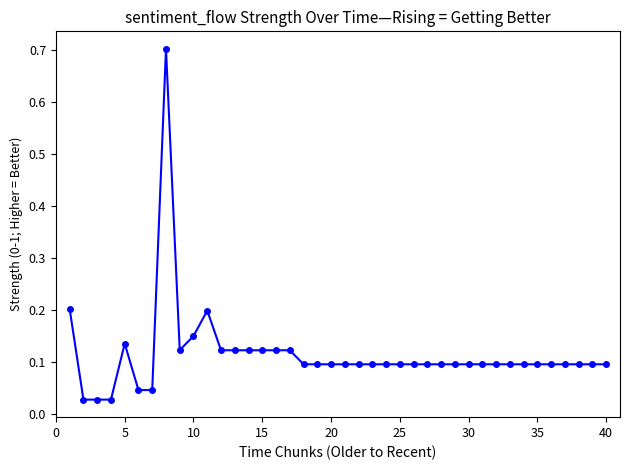

What is the sum of all values?

4.6